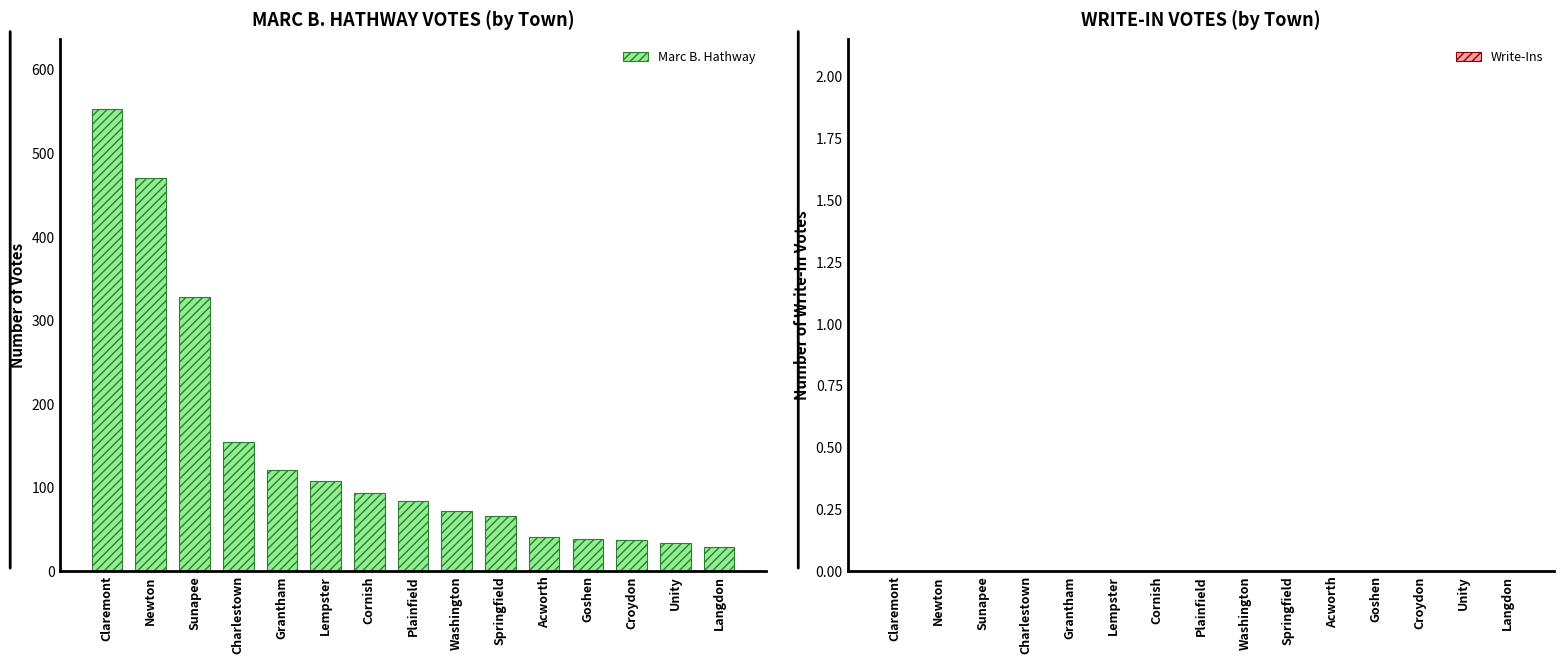

What is the maximum value shown in the chart?

553